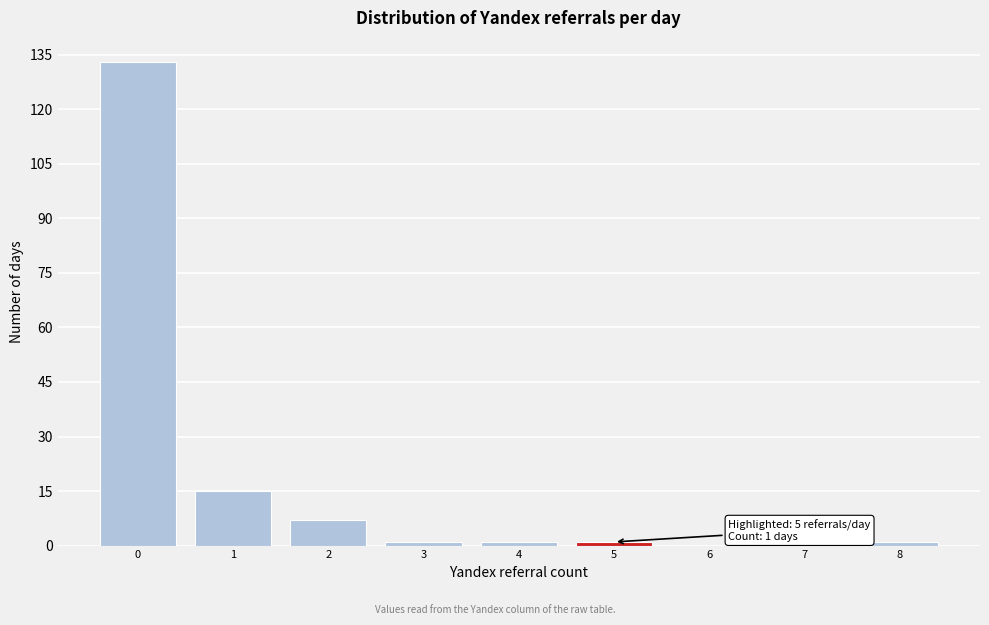

Which range on the x-axis has the tallest bar?

-0.5 to 0.5